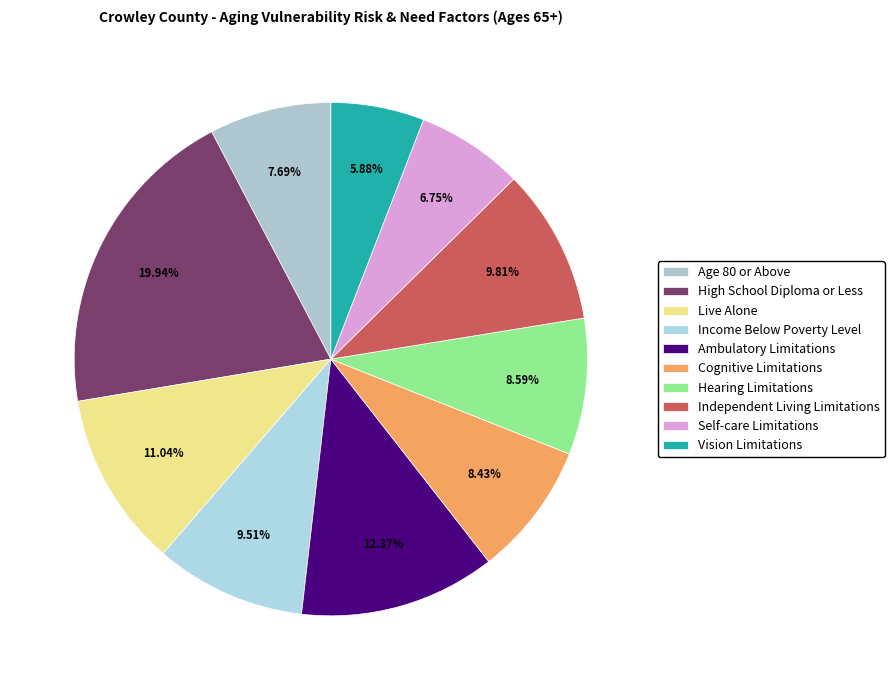

What percentage is the Ambulatory Limitations slice, to the nearest percent?

12%